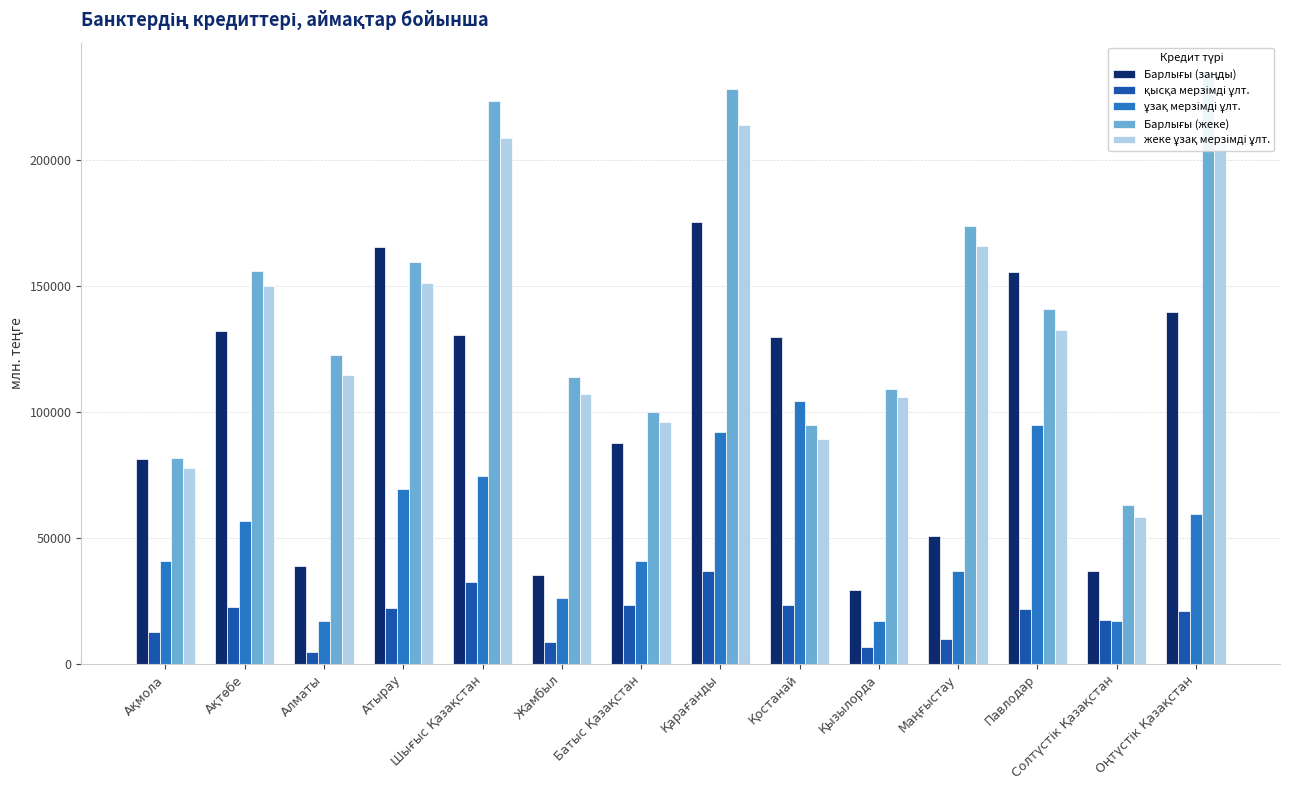

Which has a higher value, Жамбыл or Солтүстік Қазақстан?

Солтүстік Қазақстан